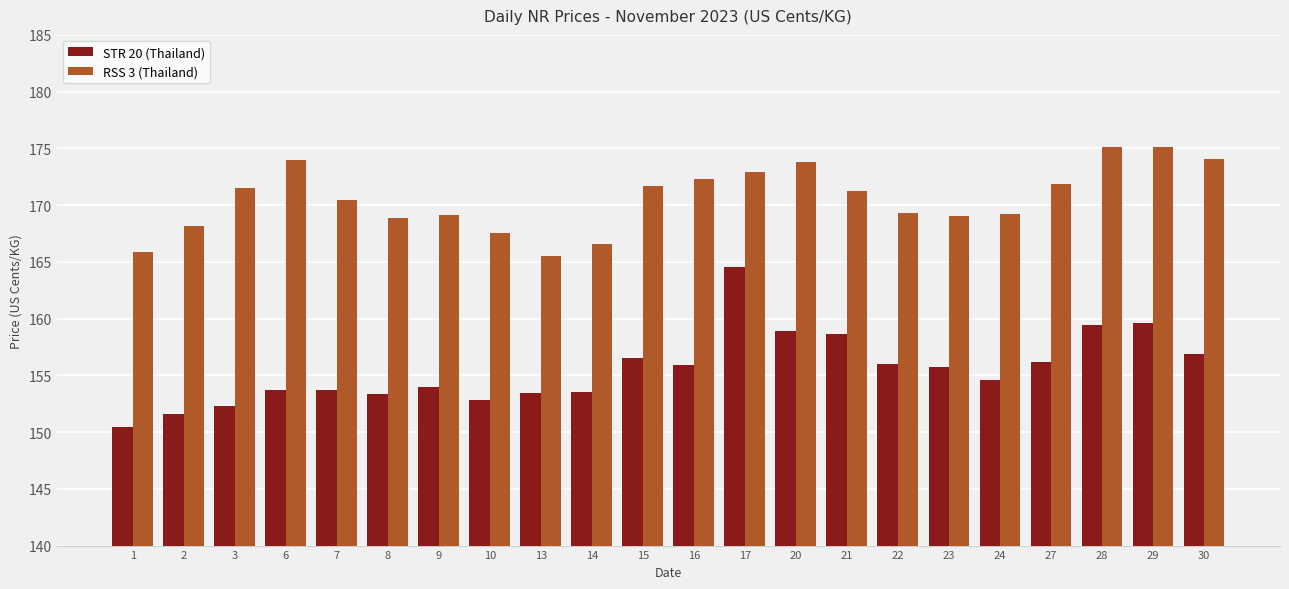

What is the maximum value for RSS 3 (Thailand)?

175.1